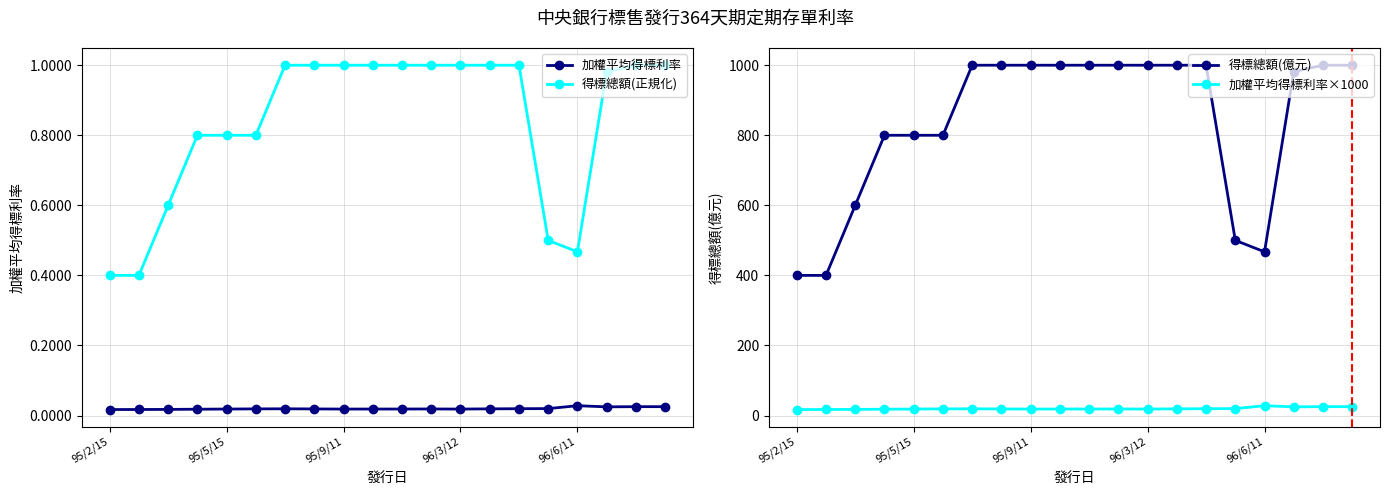

At which category is the sum across all series the highest?

18